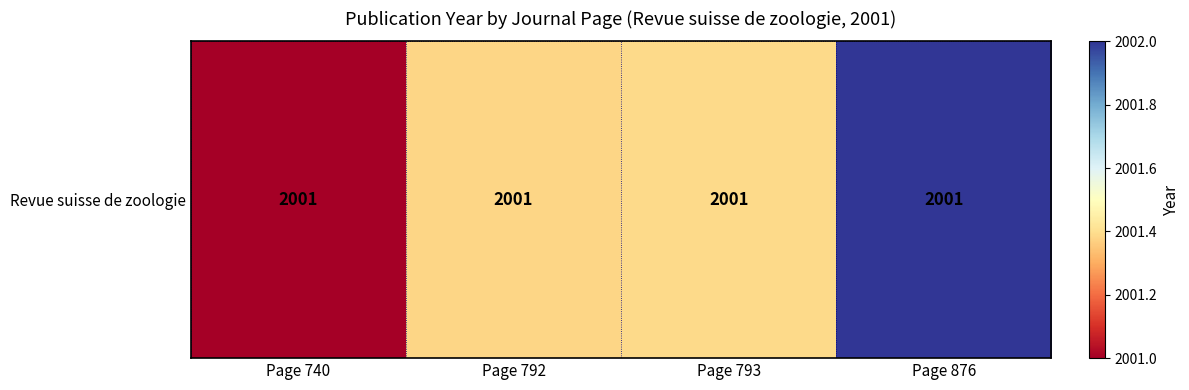

Between Page 876 and Page 792, which is larger?

Page 876